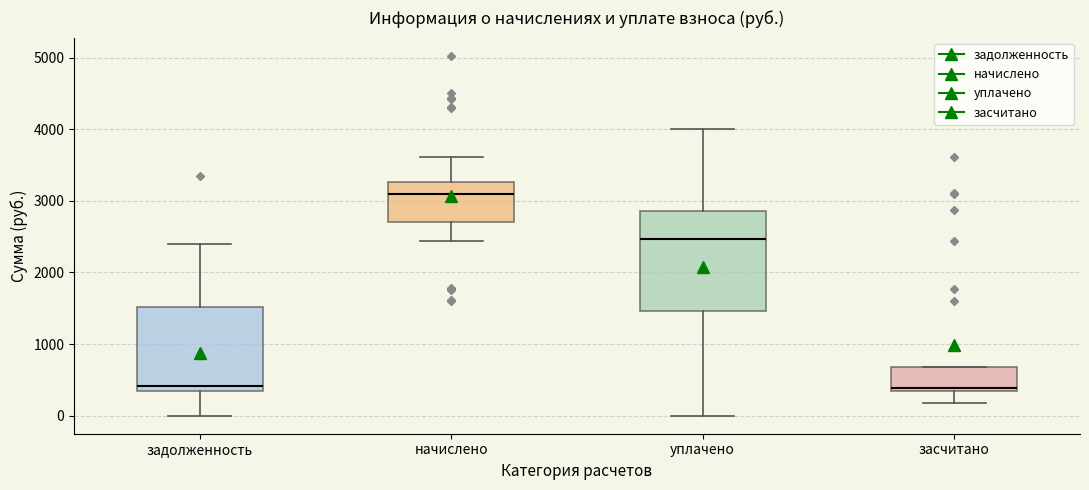

Reading left to right, read every box against the y-axis: the position of its median line, the range the box covers, and the ends of its whiskers. The values are not printed on the chart, so give them approximately, as read against the axis.

задолженность: median 400, box 300 to 1500, whiskers 0 to 2400
начислено: median 3100, box 2700 to 3300, whiskers 2400 to 3600
уплачено: median 2500, box 1500 to 2900, whiskers 0 to 4000
засчитано: median 400, box 300 to 700, whiskers 200 to 700